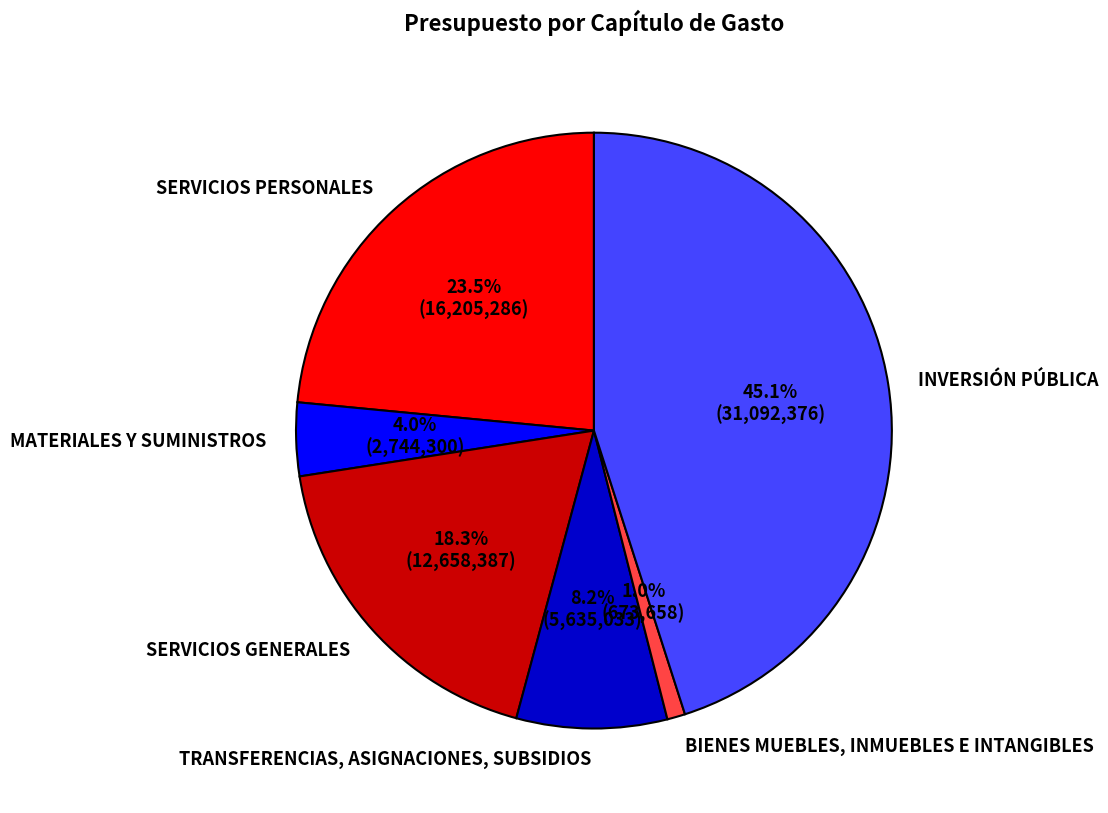

Rank the categories by value from lowest to highest.

BIENES MUEBLES, INMUEBLES E INTANGIBLES, MATERIALES Y SUMINISTROS, TRANSFERENCIAS, ASIGNACIONES, SUBSIDIOS, SERVICIOS GENERALES, SERVICIOS PERSONALES, INVERSIÓN PÚBLICA